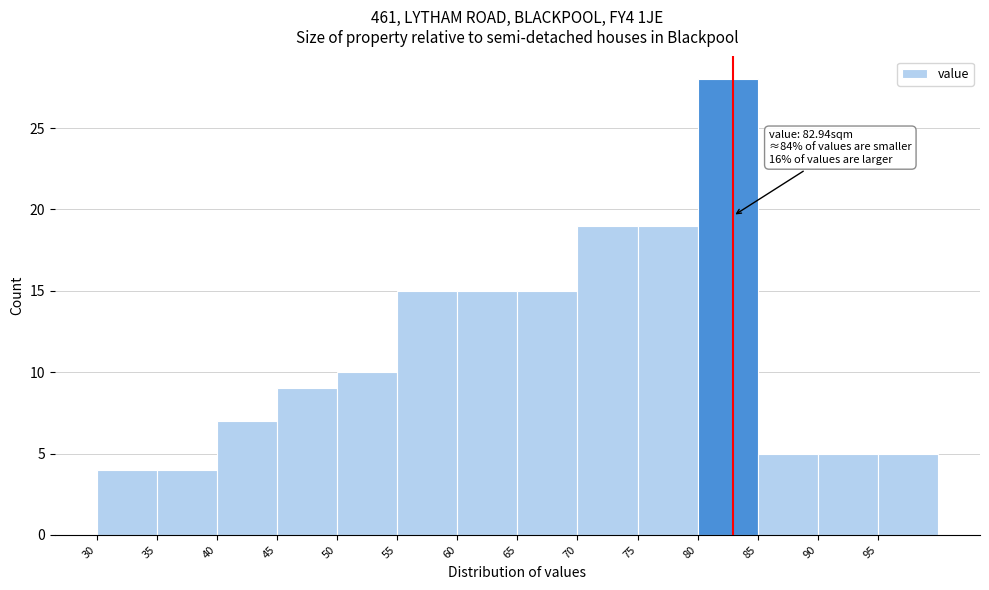

Over which range of the x-axis is the bar tallest?

80 to 85